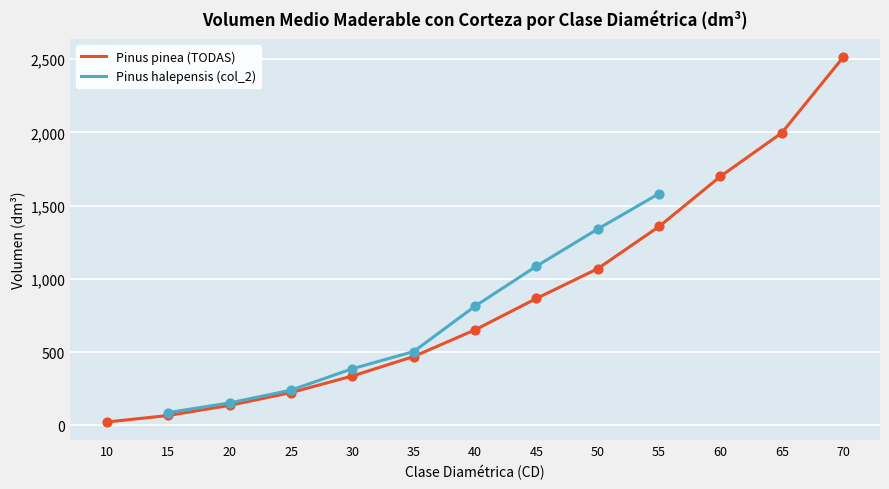

At how many categories does at least one series exceed 711?

7